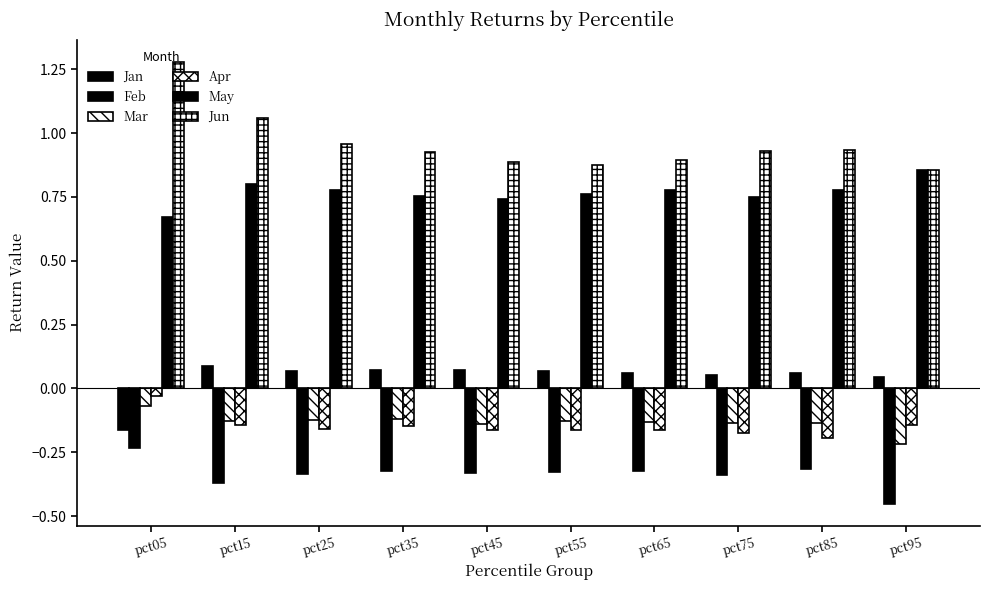

At which label is Mar closest to 0?

pct05